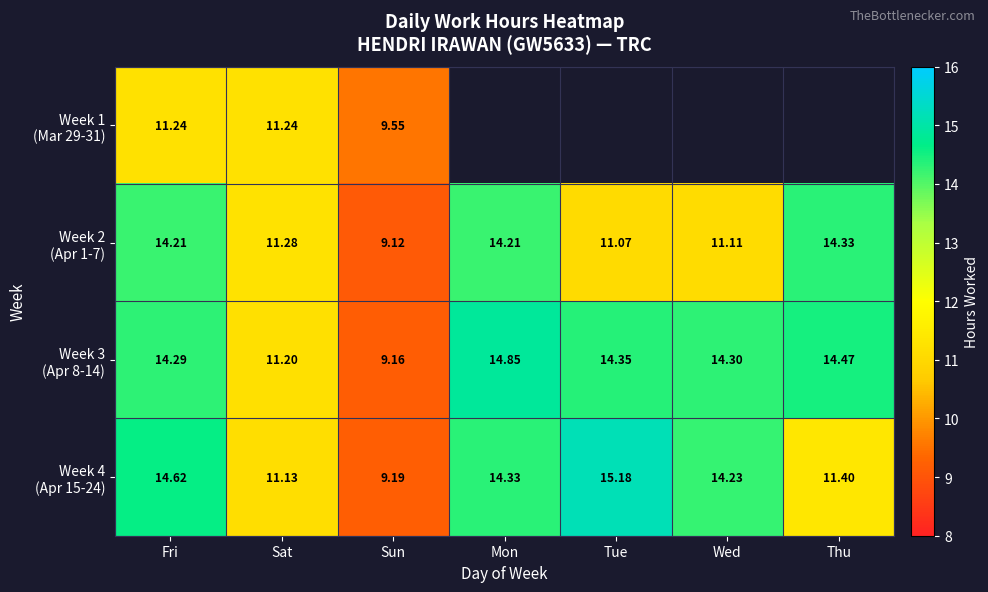

Between Fri and Wed, which series saw the biggest shift?

Week 2 (Apr 1-7)